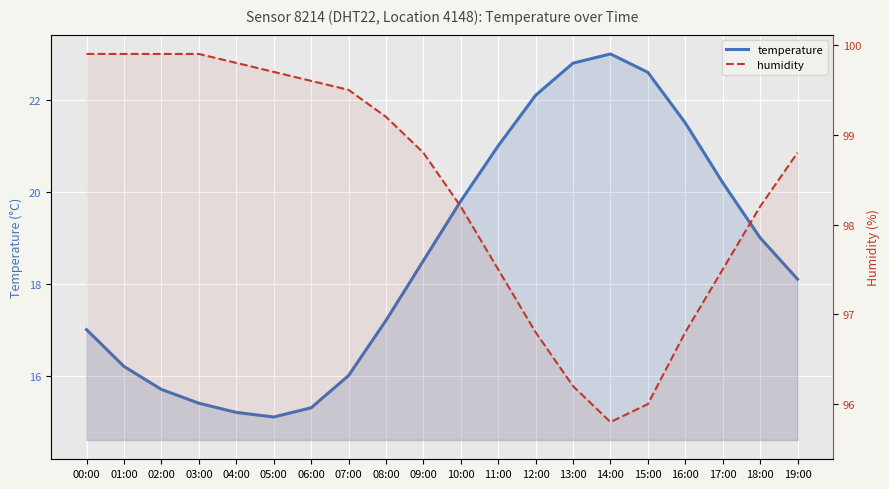

What is the difference between the highest and lowest values at 04:00?

84.6